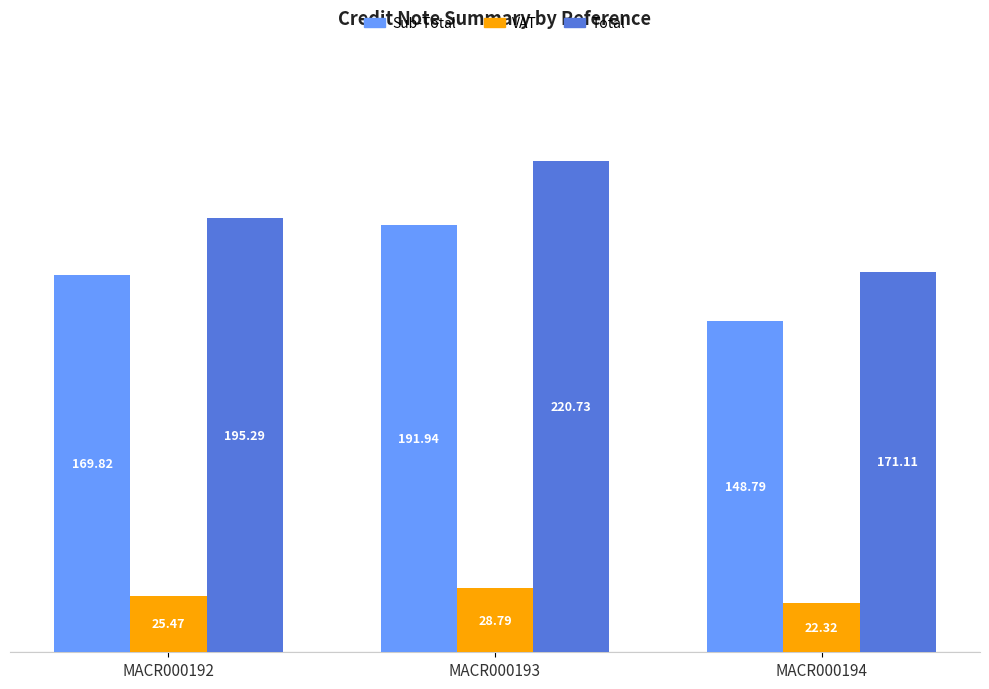

What is the sum of the Sub-Total values at MACR000194 and MACR000193?

340.7